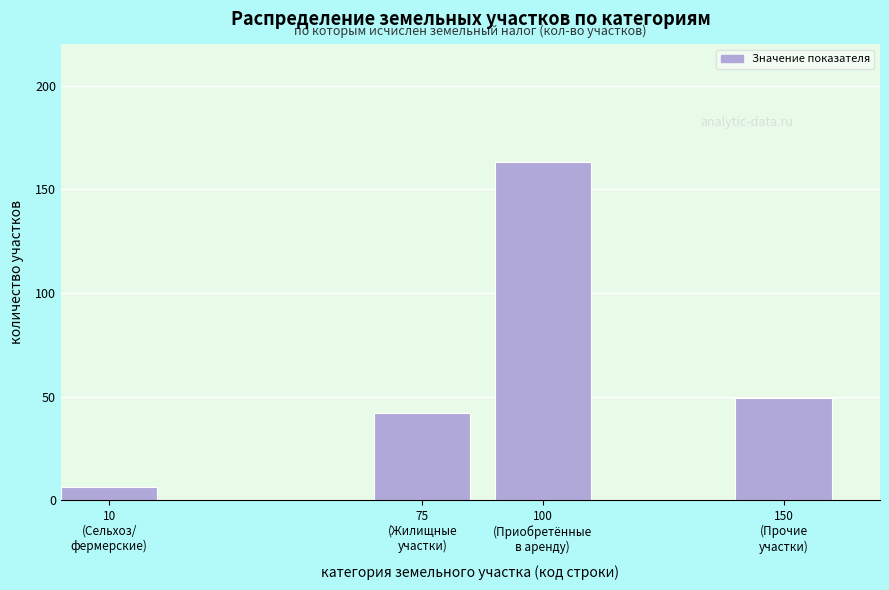

Does the chart contain any negative values?

No